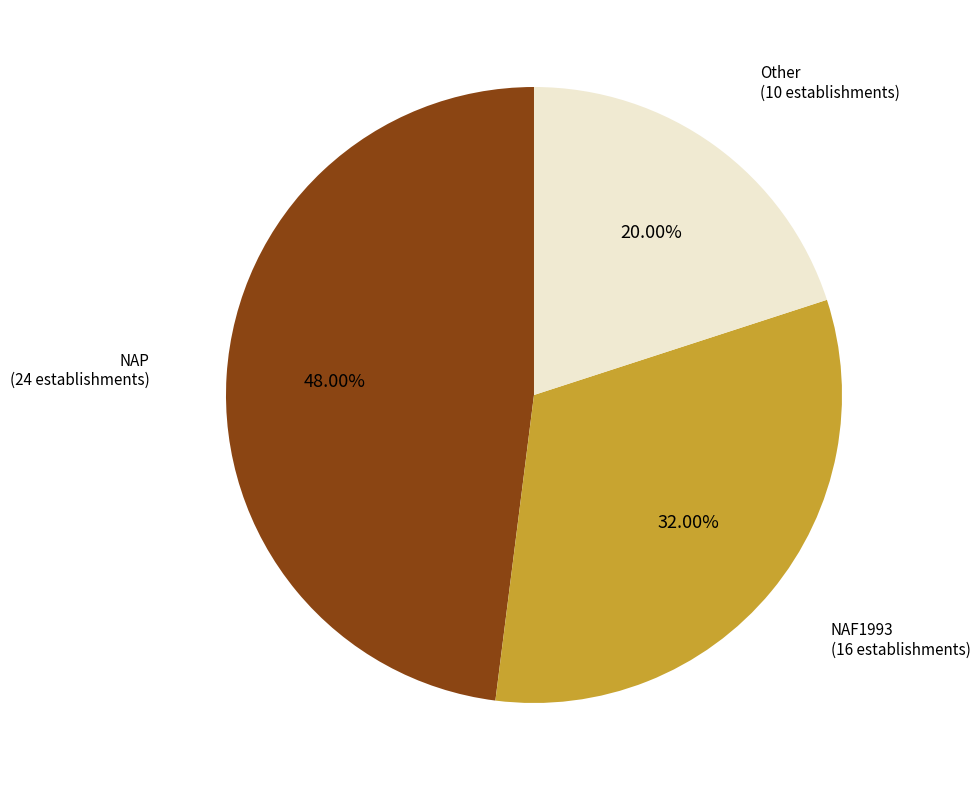

Which slice is the smallest?

Other